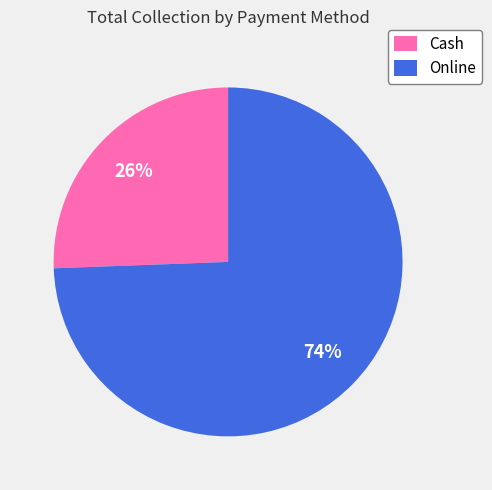

To the nearest percent, what portion does Cash represent?

26%